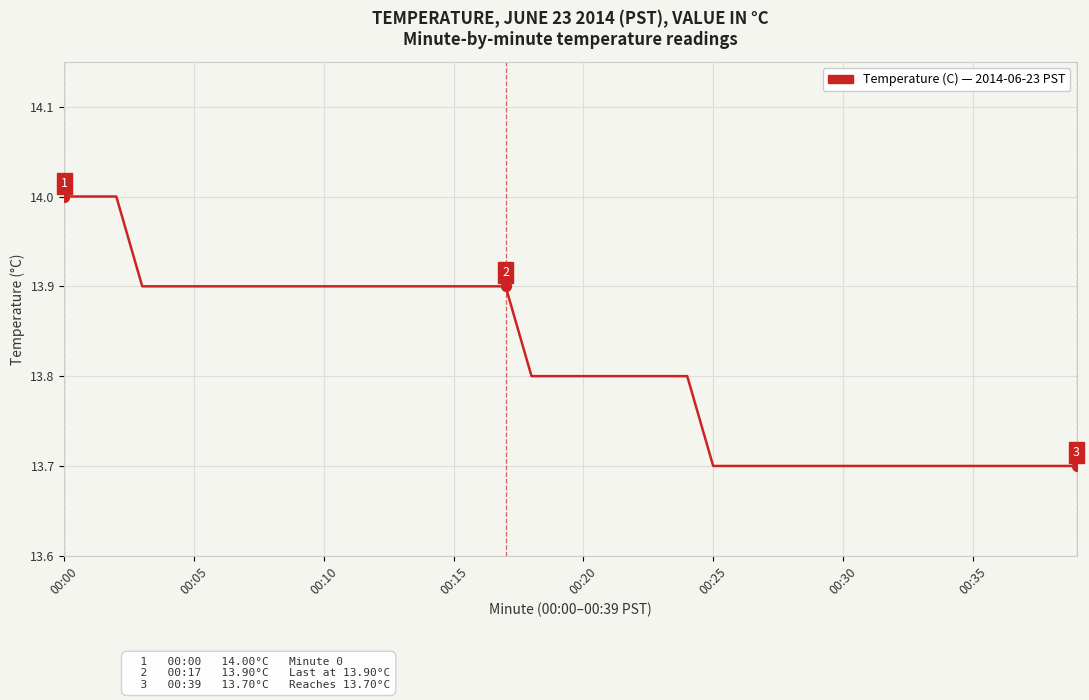

What is the greatest value displayed?

14.0